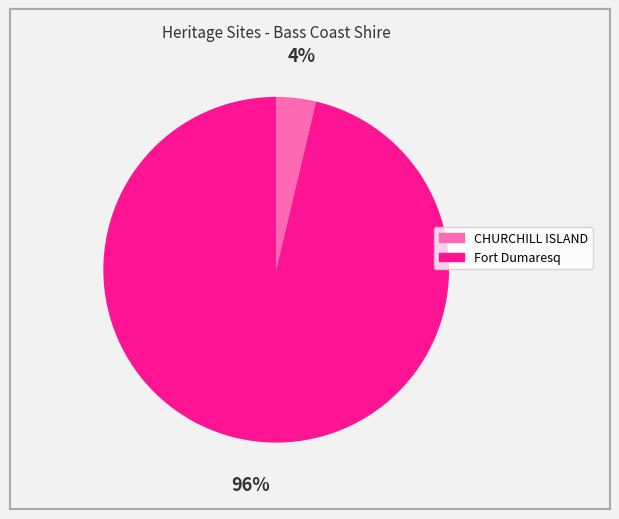

Is the sum of CHURCHILL ISLAND and Fort Dumaresq greater than half?

Yes